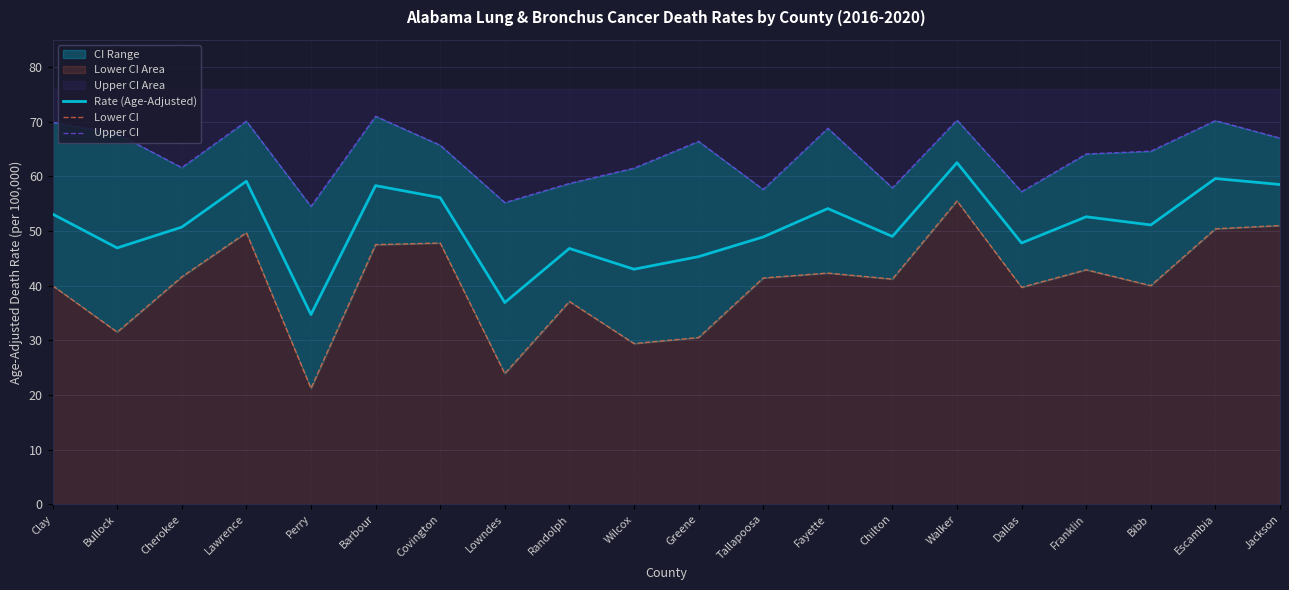

What is the total value across all series at Chilton?

148.1